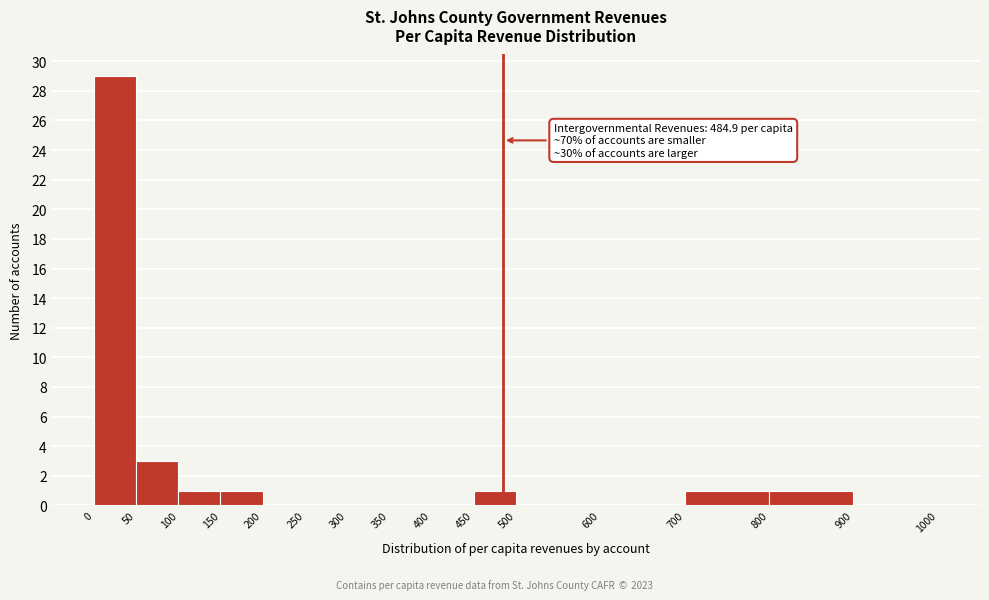

Which range on the x-axis has the tallest bar?

0 to 50